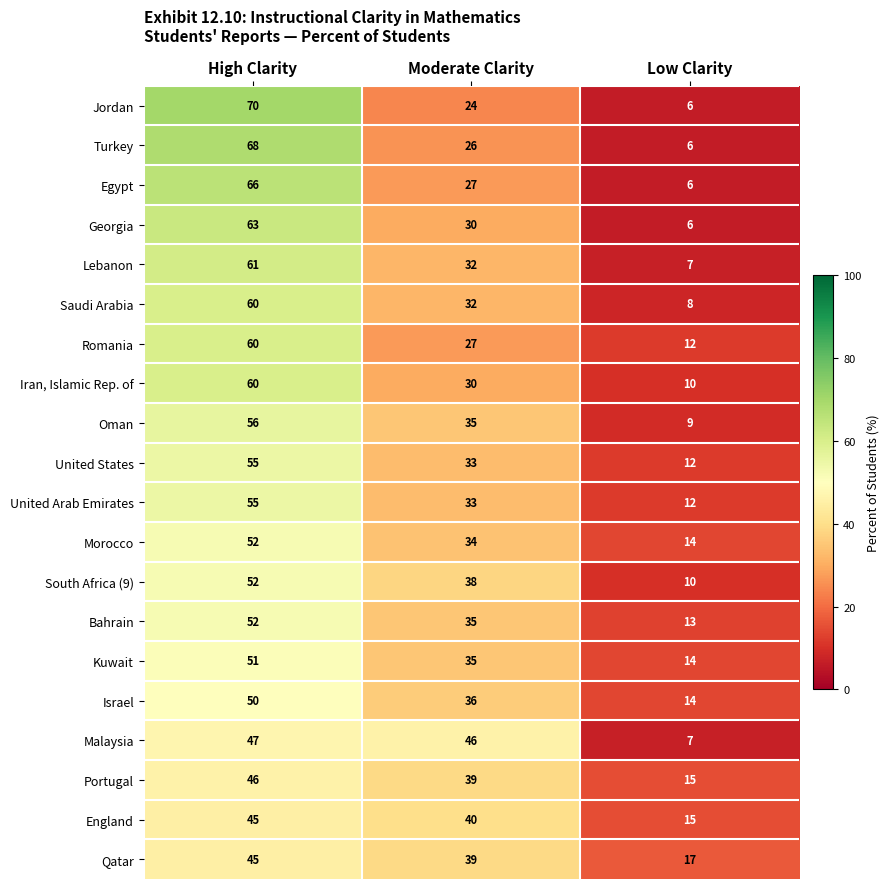

Is it true that Saudi Arabia equals 60 at High Clarity?

True